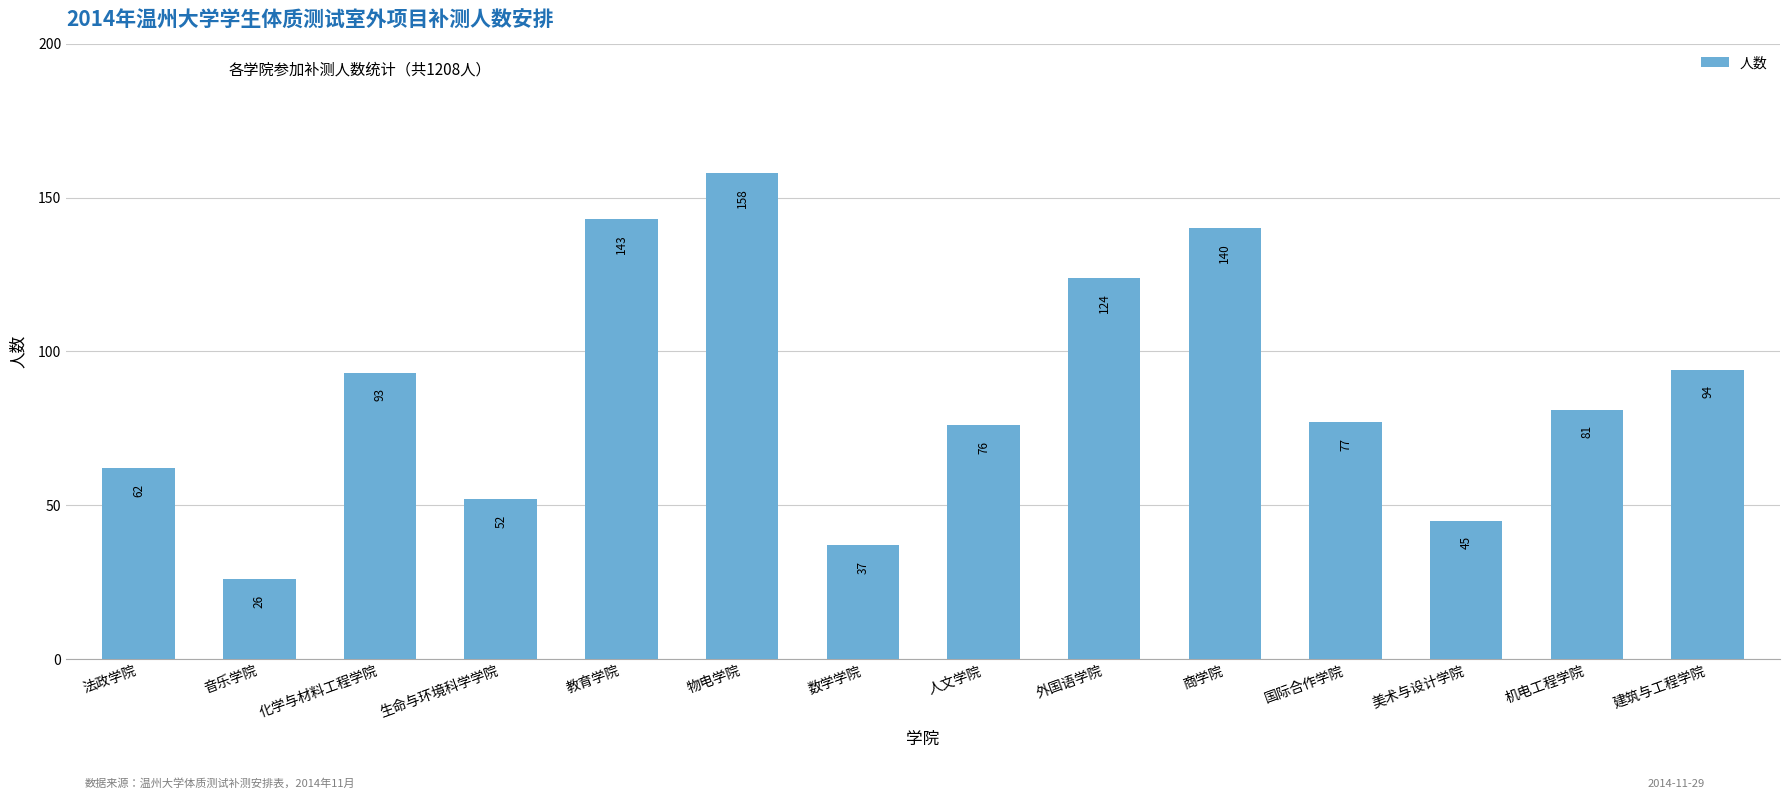

List the labels in order of value, largest first.

物电学院, 教育学院, 商学院, 外国语学院, 建筑与工程学院, 化学与材料工程学院, 机电工程学院, 国际合作学院, 人文学院, 法政学院, 生命与环境科学学院, 美术与设计学院, 数学学院, 音乐学院